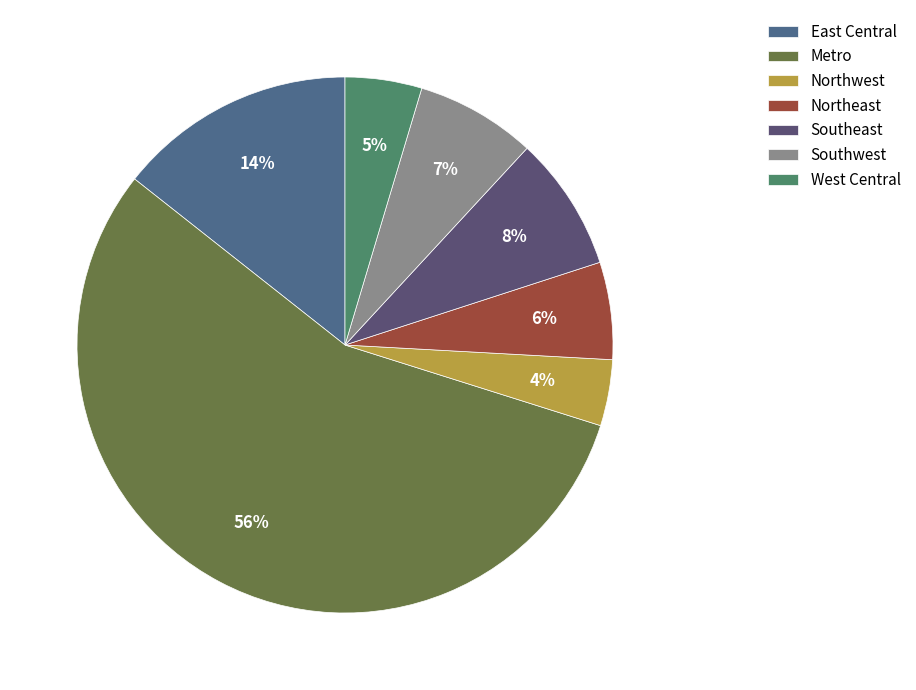

The Northeast slice represents 12% of the pie. True or false?

False